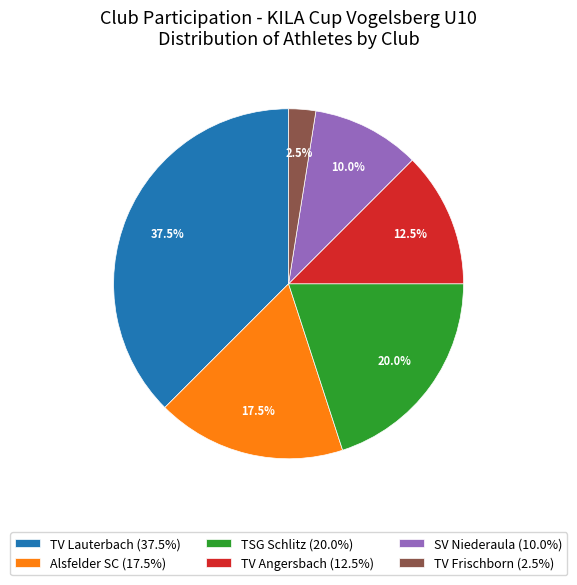

Approximately how many times larger is the value at TV Lauterbach (37.5%) compared to TSG Schlitz (20.0%)?

1.9